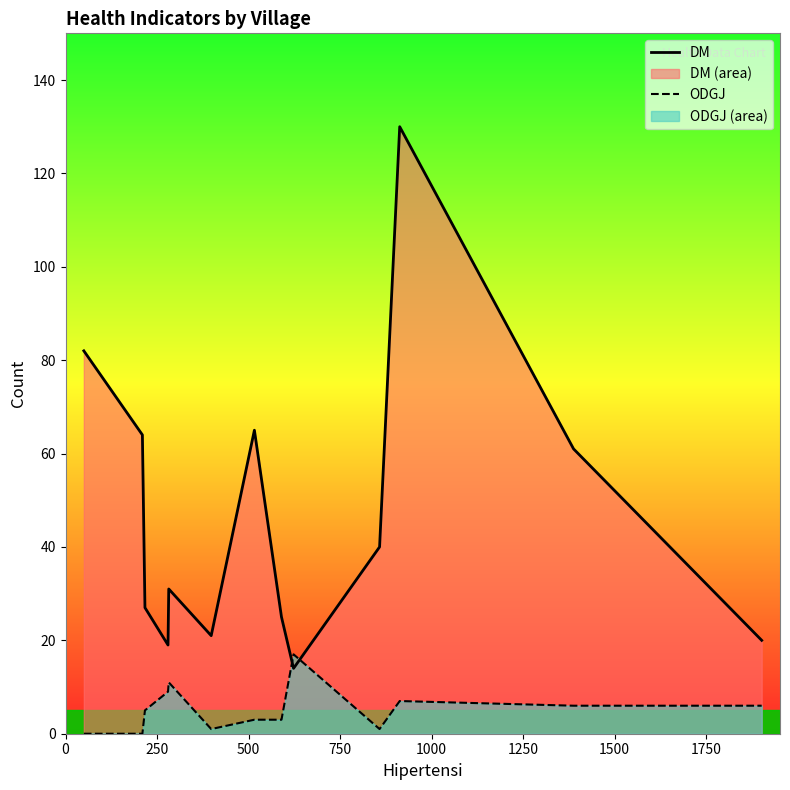

List the series in order of their peak value, lowest first.

ODGJ, DM